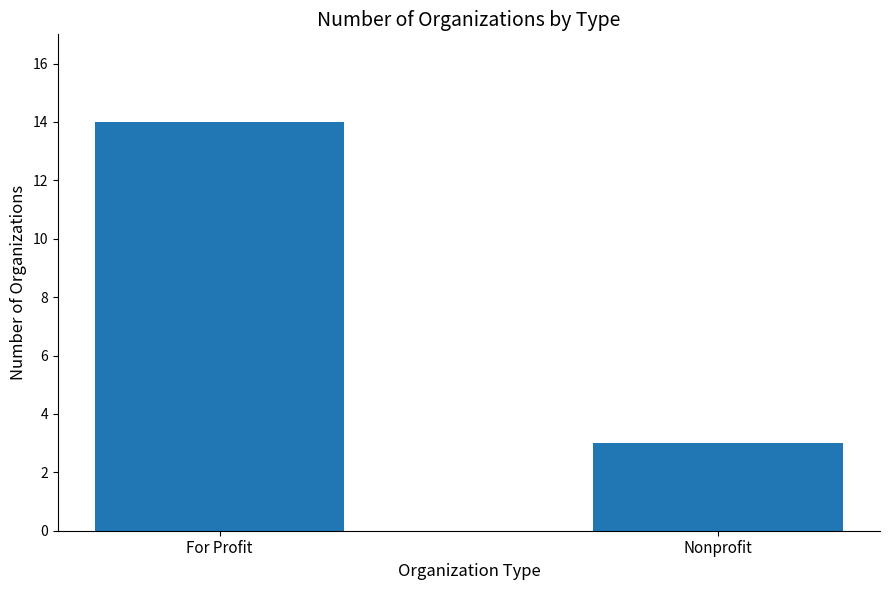

What is the smallest value displayed?

3